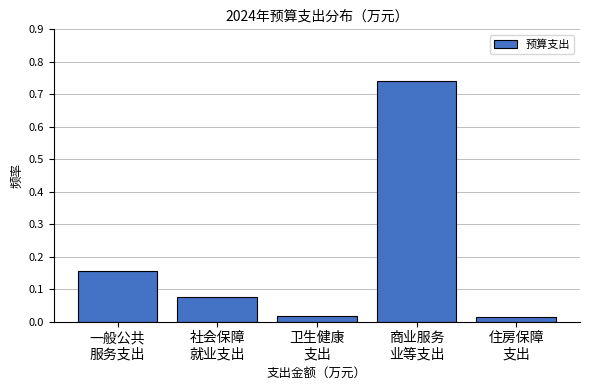

What is the sum of all values?

1.0